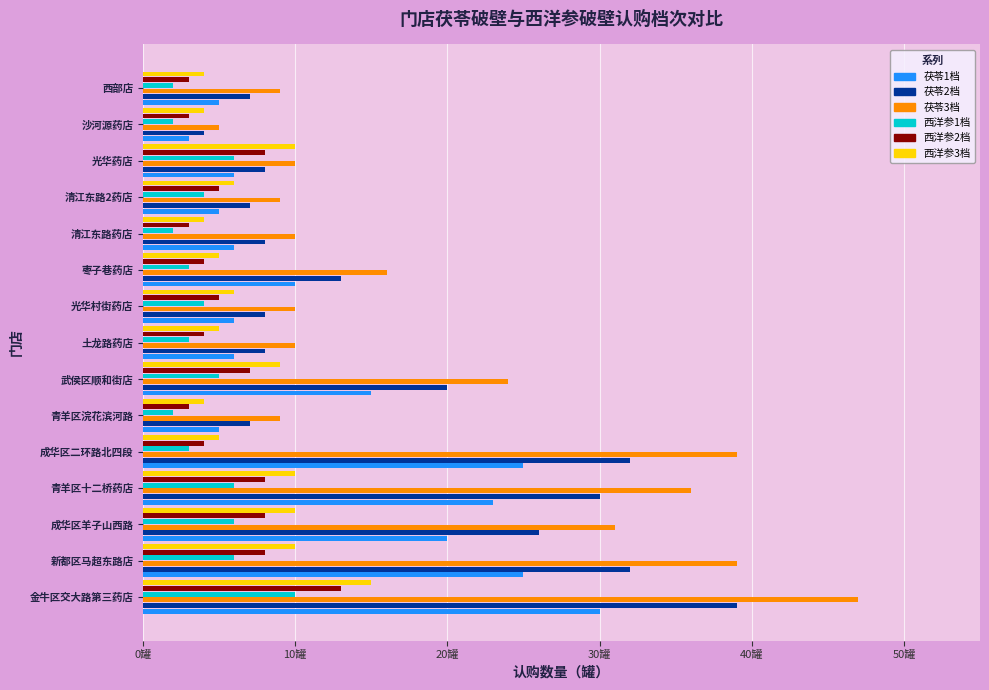

Where is 茯苓1档 nearest to the value 16?

武侯区顺和街店